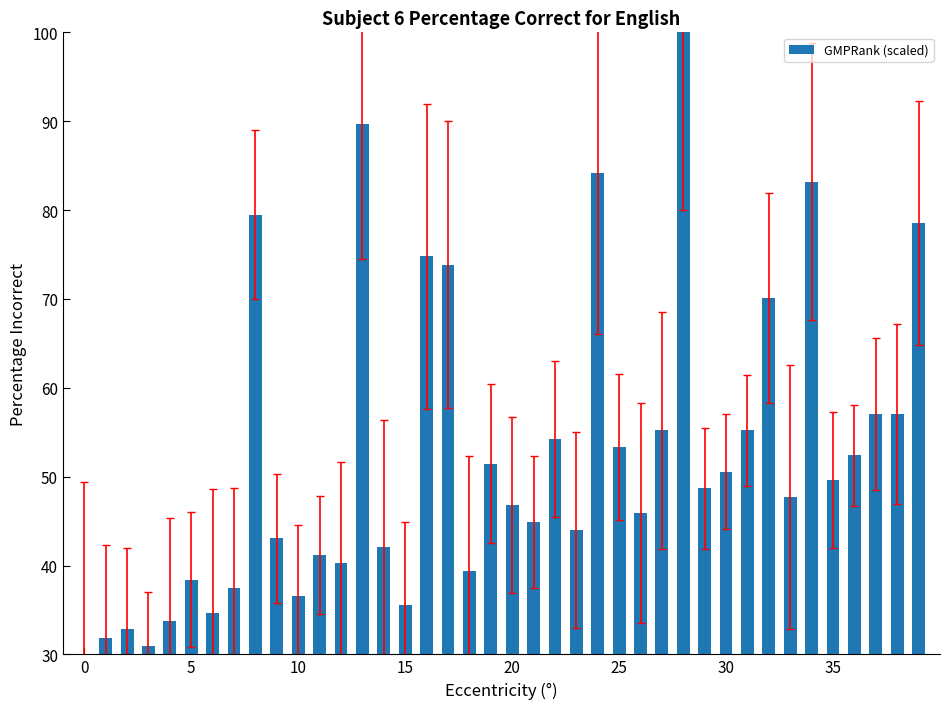

What is the minimum value shown in the chart?

30.0